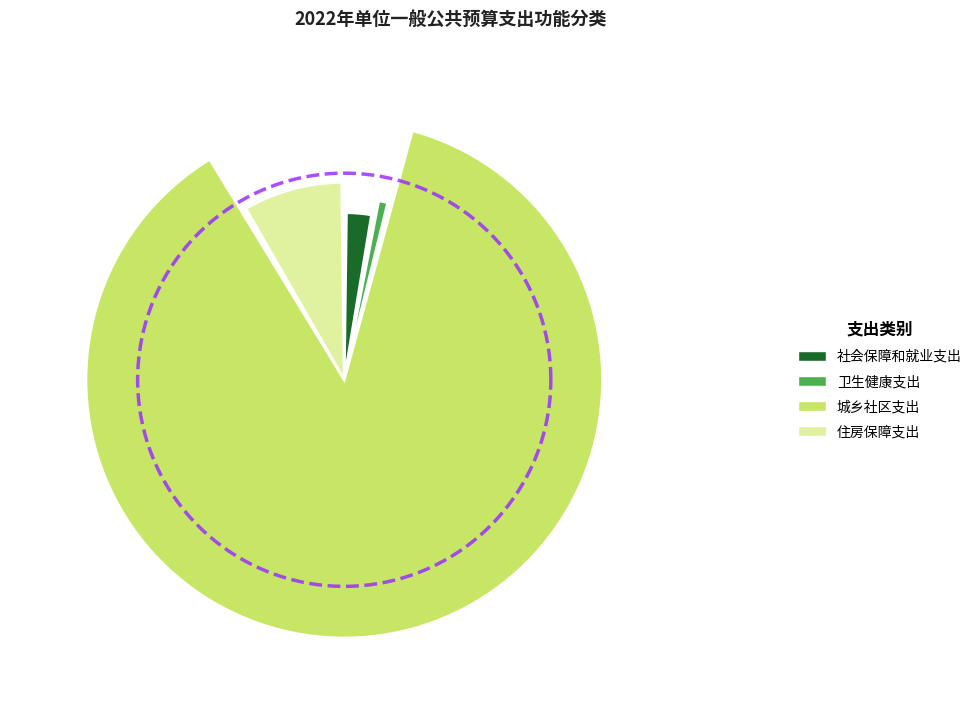

What is the change in value from 社会保障和就业支出 to 卫生健康支出?

-347900